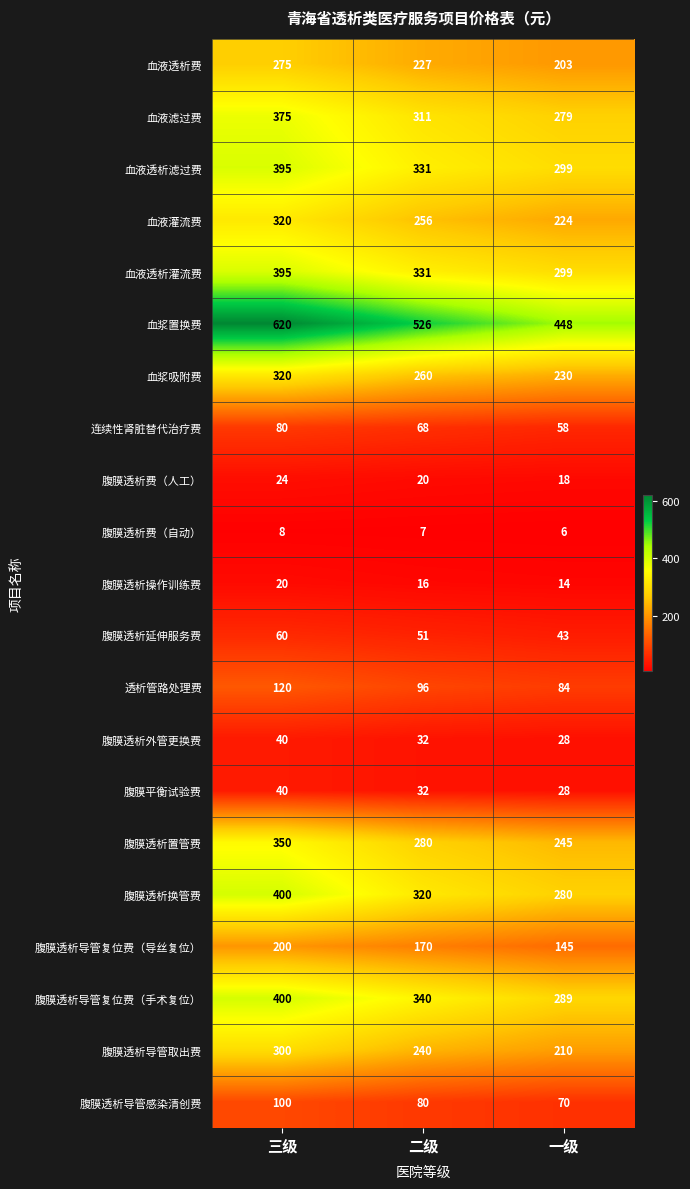

At which label does 透析管路处理费 first exceed 96?

三级